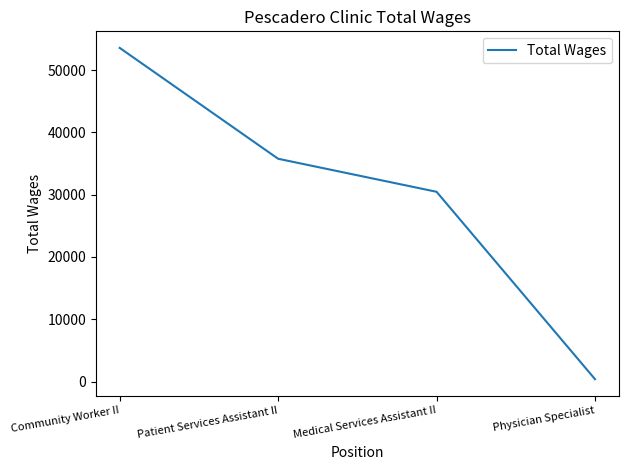

What is the change in value from Community Worker II to Patient Services Assistant II?

-17795